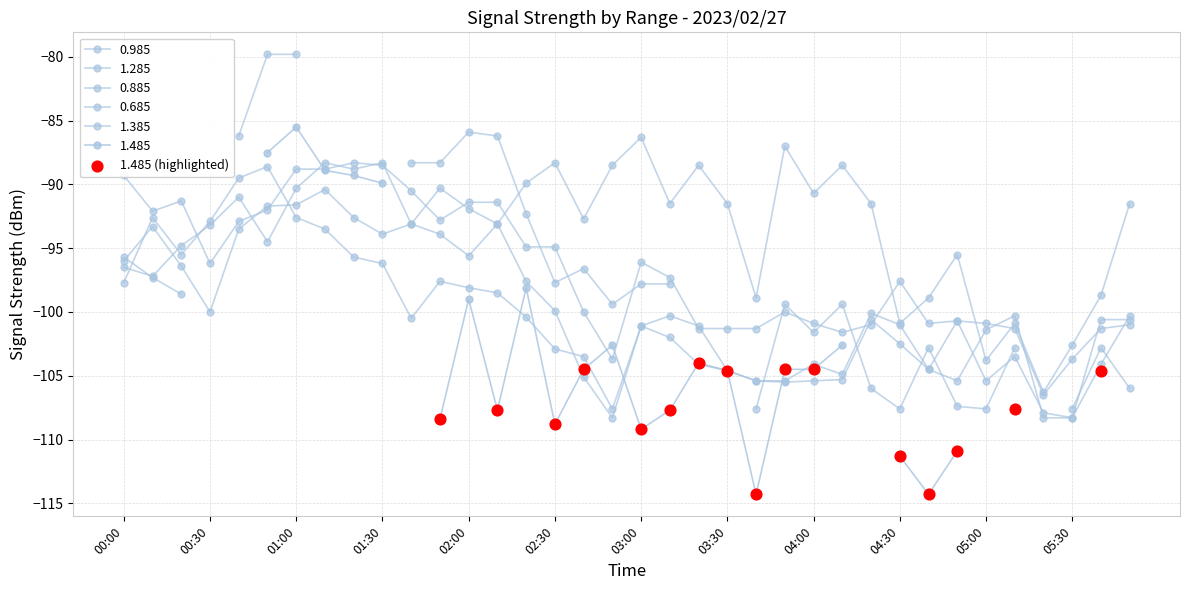

Between 04:00 and 03:00, which is larger?

03:00